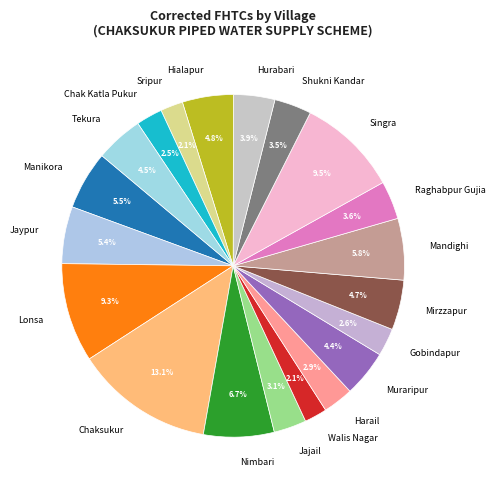

True or false: Tekura accounts for 15% of the total.

False